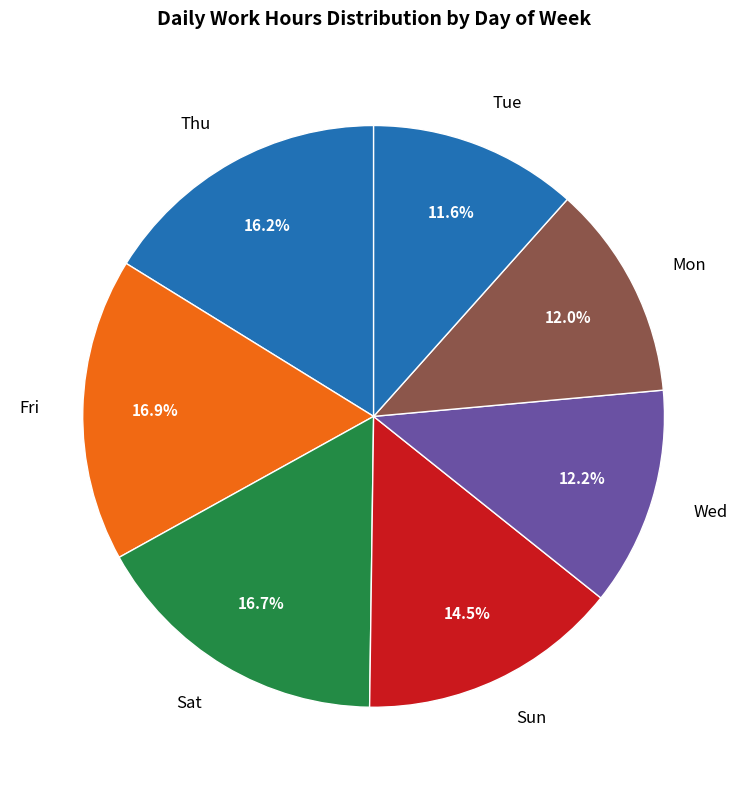

Is Thu the majority of the pie?

No